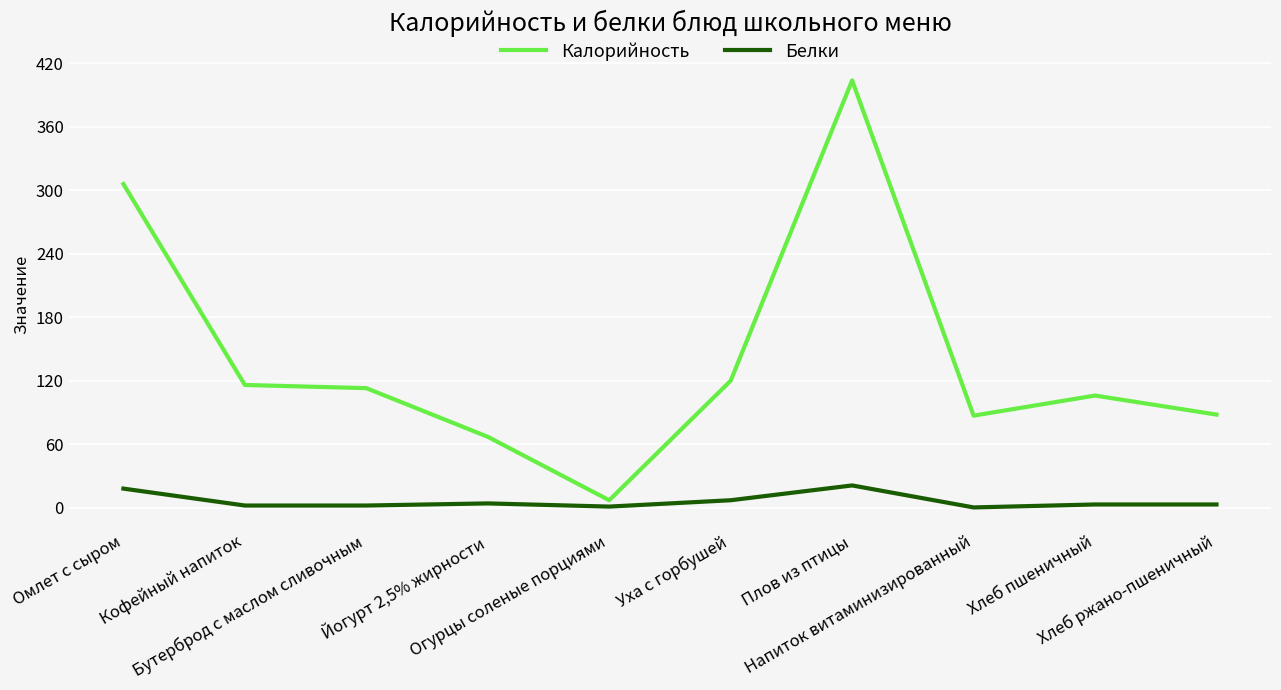

List the series in order of their peak value, lowest first.

Белки, Калорийность